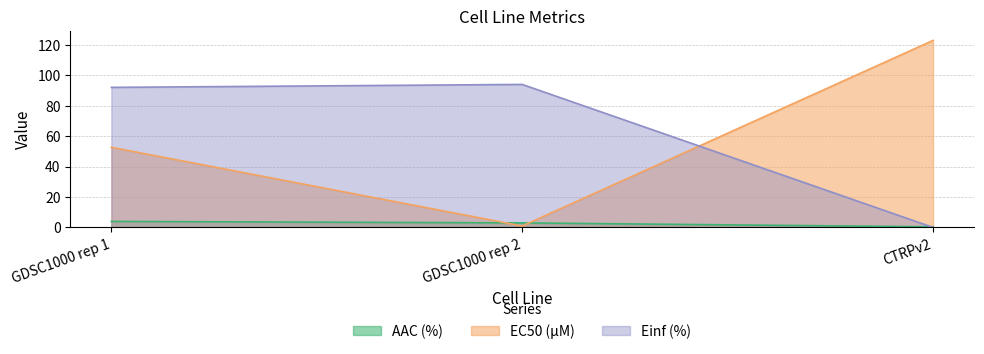

Which series has the largest range (max minus min)?

EC50 (µM)